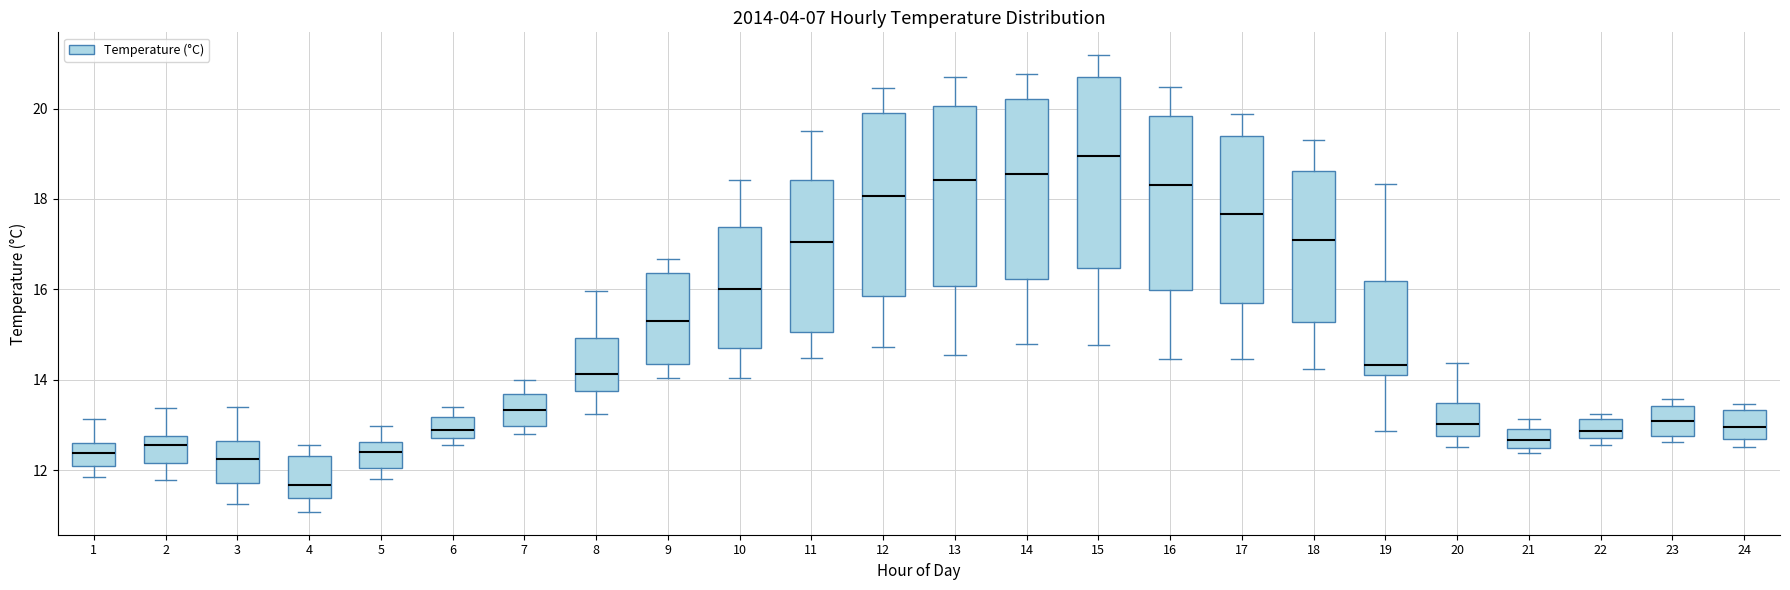

Where does the median line of the box at x = 23 sit on the y-axis? The values are not printed on the chart, so give them approximately, as read against the axis.

13.0